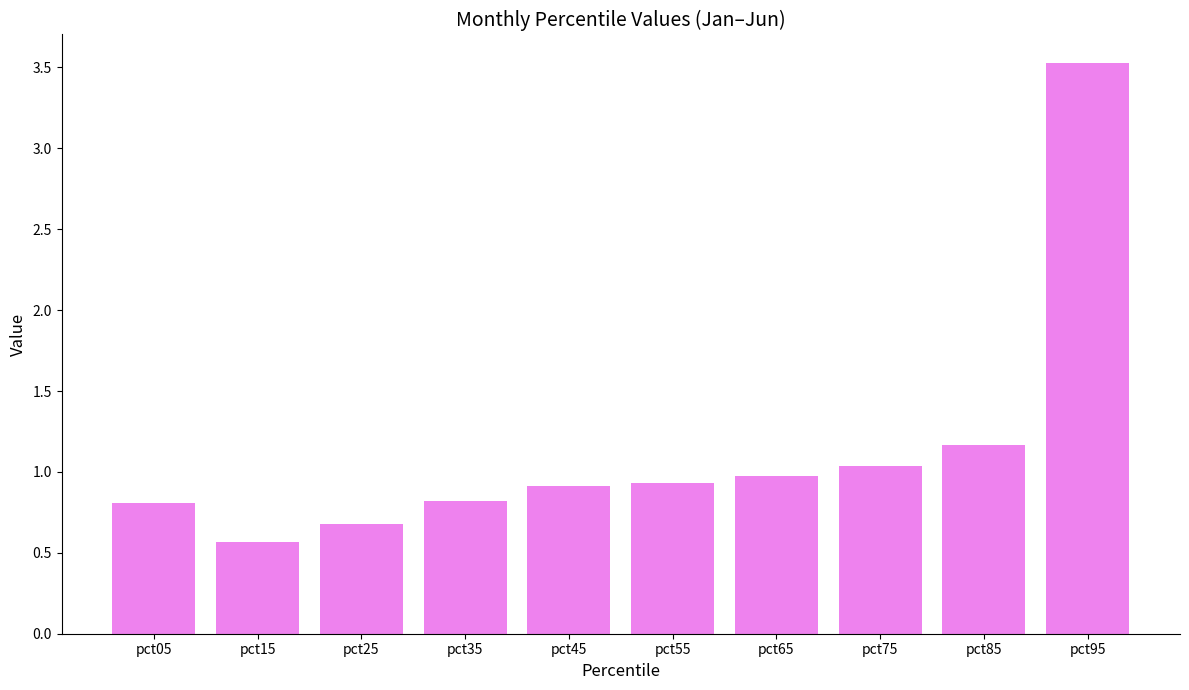

What is the average value?

1.1